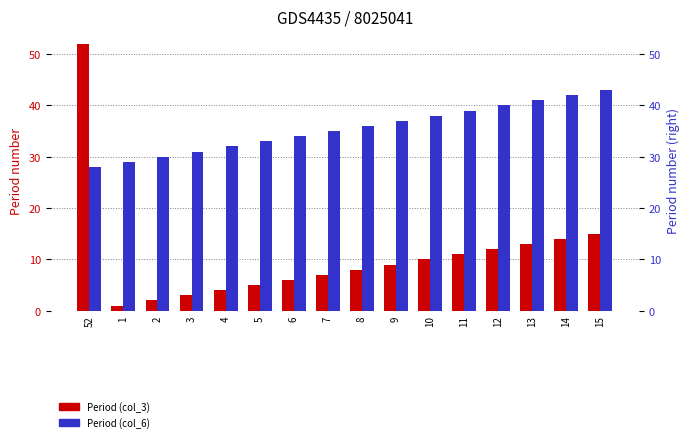

Rank the series by their average value, from lowest to highest.

Period (col_3), Period (col_6)